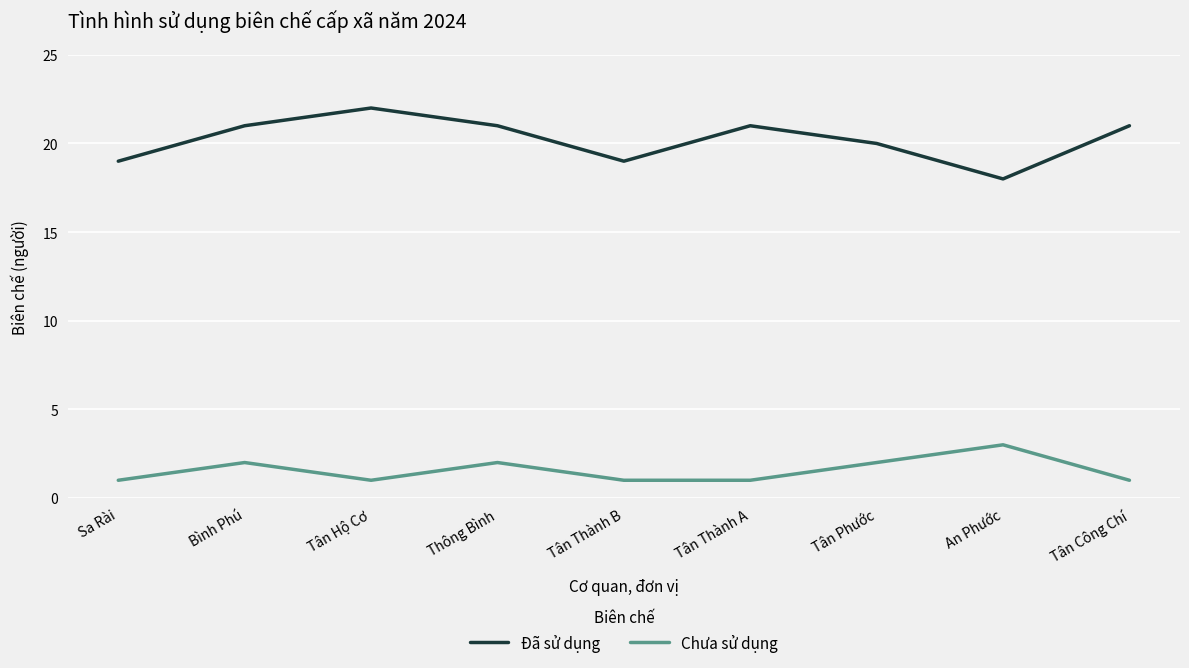

How many categories are shown in the chart?

9